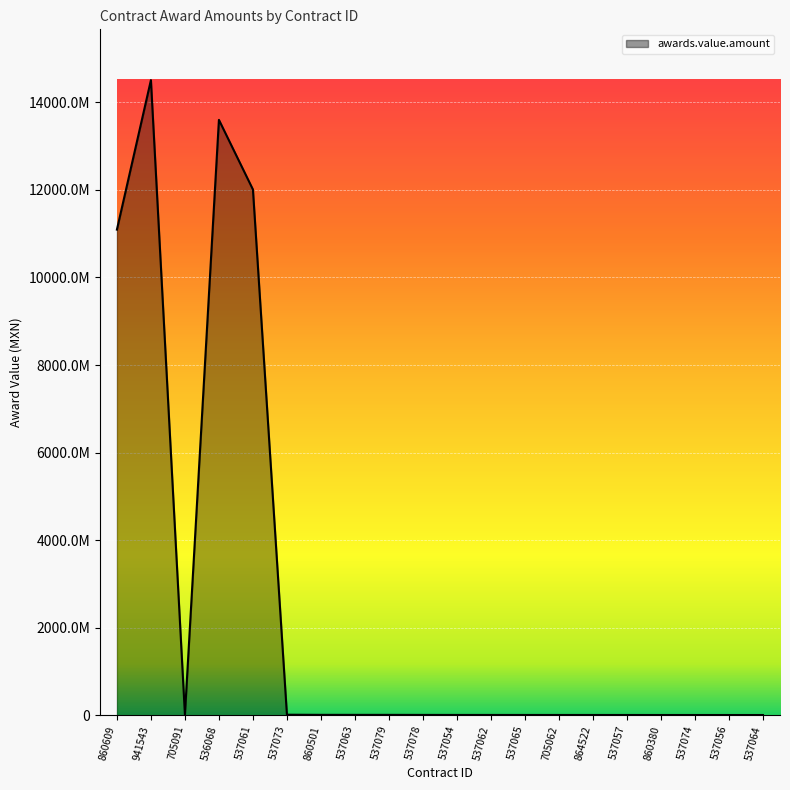

Rank the categories by value from lowest to highest.

537064, 537056, 537074, 860380, 537057, 864522, 705062, 537065, 537062, 537054, 537078, 537079, 537063, 860501, 537073, 705091, 860609, 537061, 536068, 941543